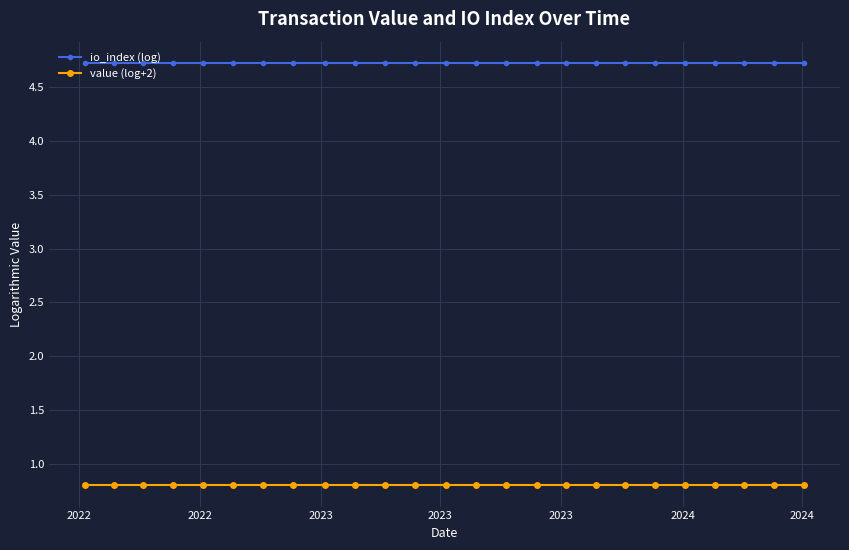

Rank the series by their maximum value, from highest to lowest.

io_index (log), value (log+2)